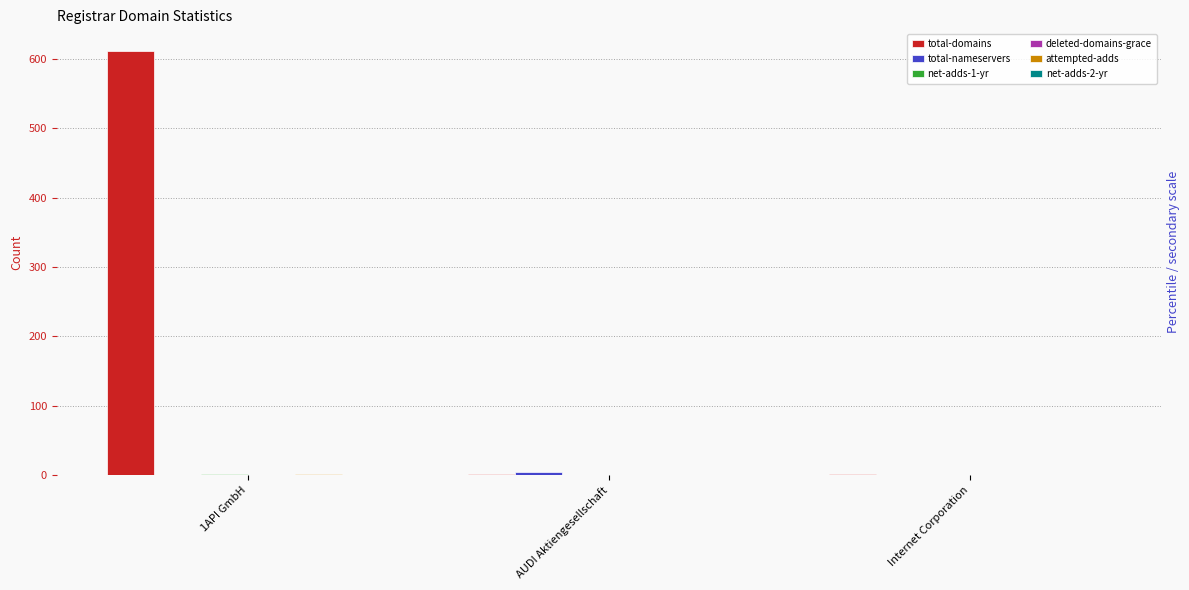

True or false: attempted-adds has a value of 0 at Internet Corporation.

True